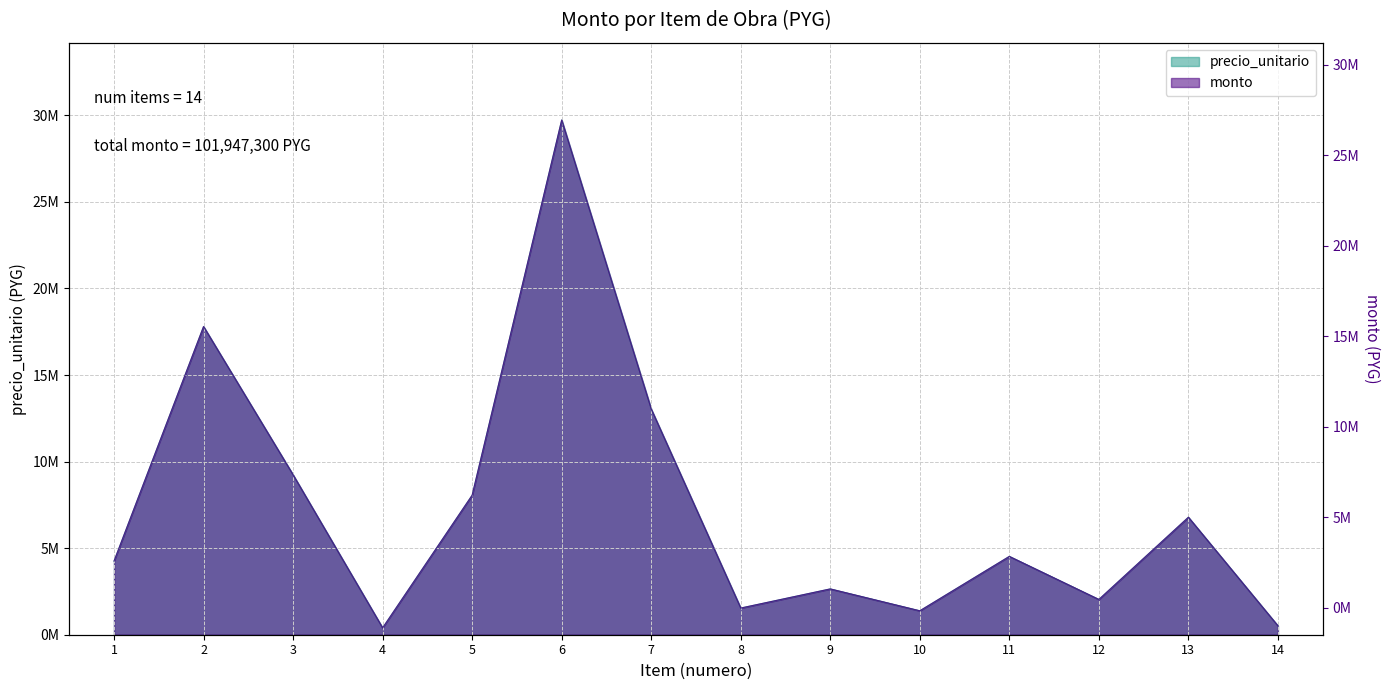

True or false: monto and precio_unitario cross at least once.

False